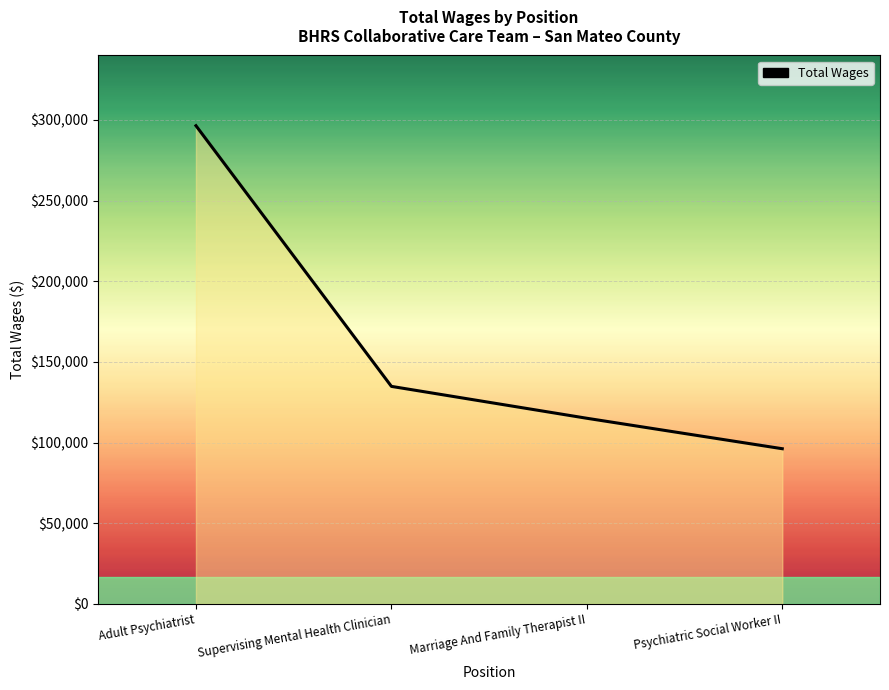

What is the change in value from Adult Psychiatrist to Supervising Mental Health Clinician?

-161591